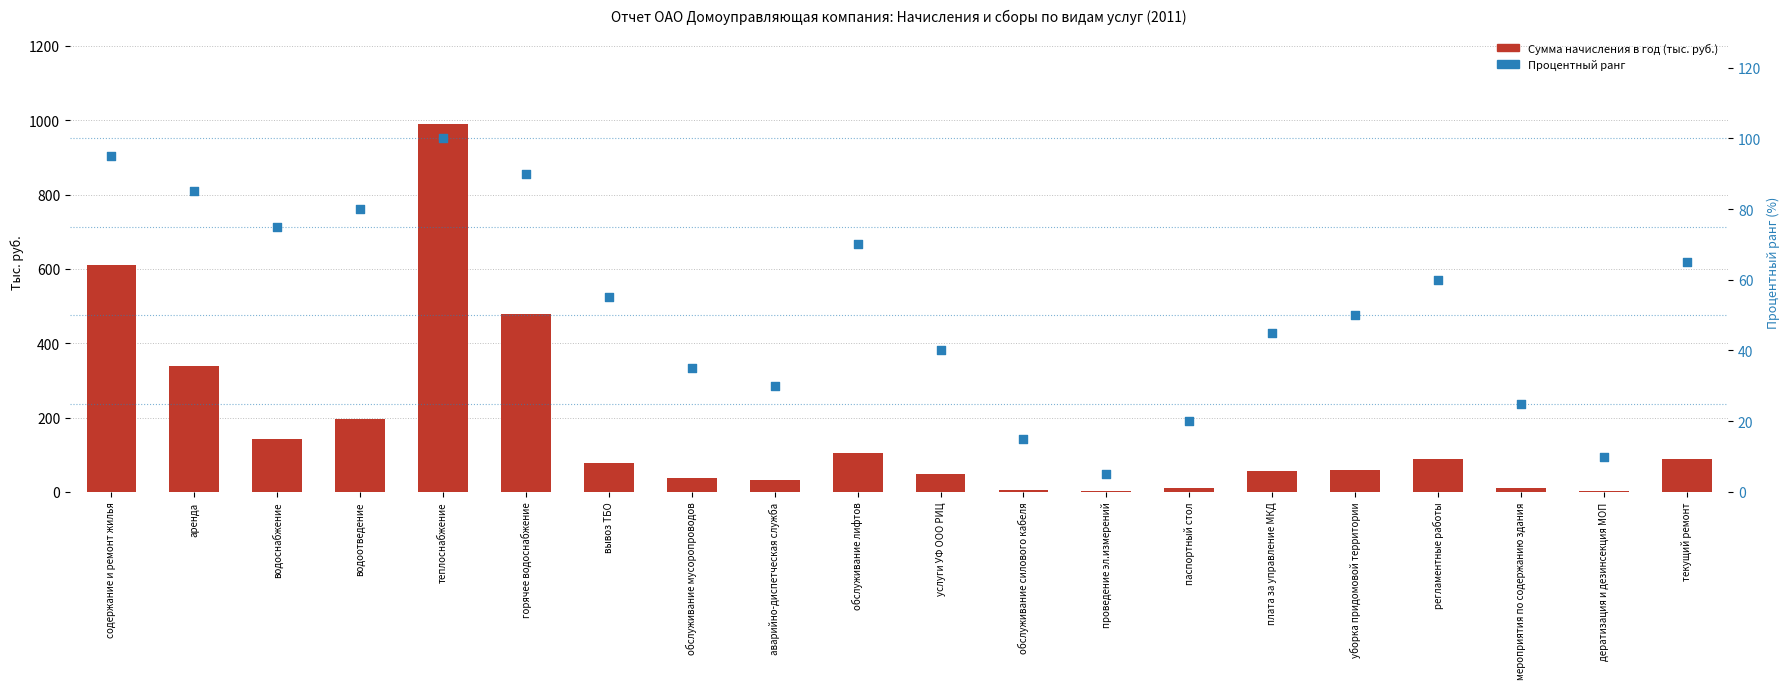

Which series contains the highest Y value?

Сумма начисления в год (тыс. руб.)